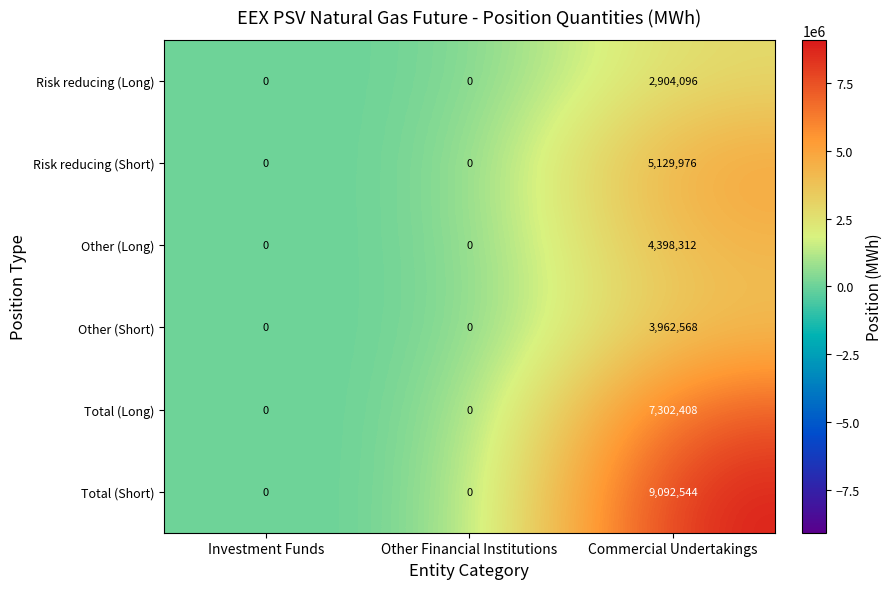

Rank the series by their maximum value, from highest to lowest.

Total (Short), Total (Long), Risk reducing (Short), Other (Long), Other (Short), Risk reducing (Long)